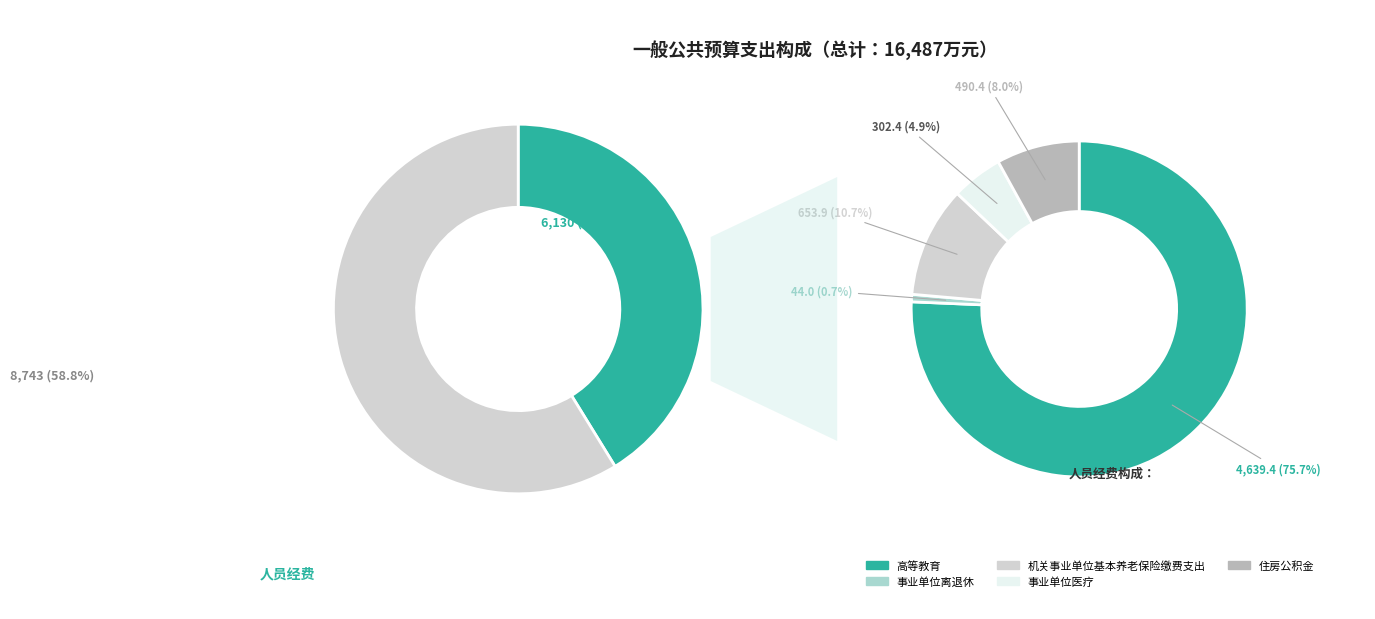

What percentage is the 高等教育 slice, to the nearest percent?

76%